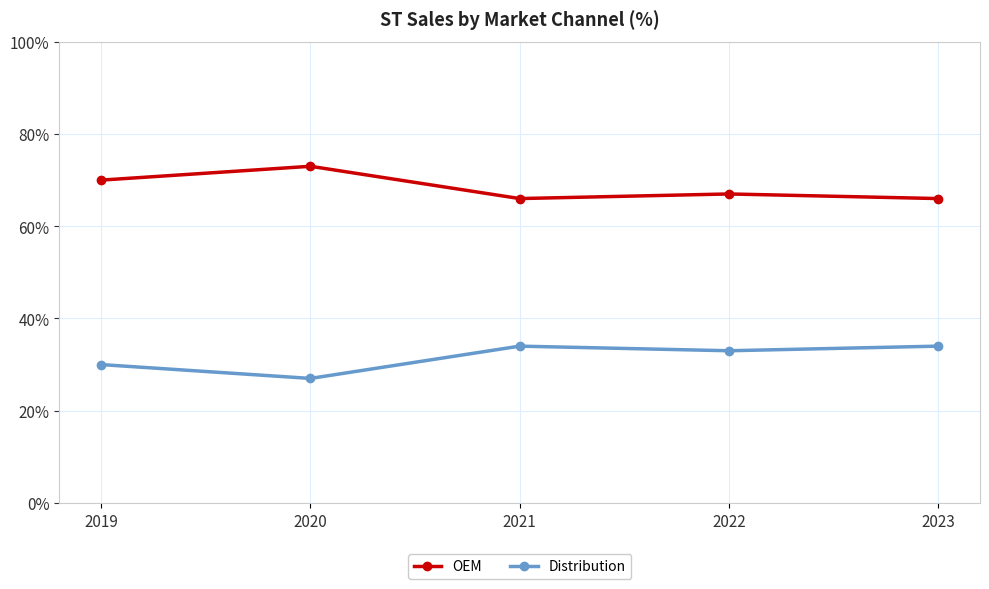

What is the sum of the Distribution values at 2023 and 2019?

64